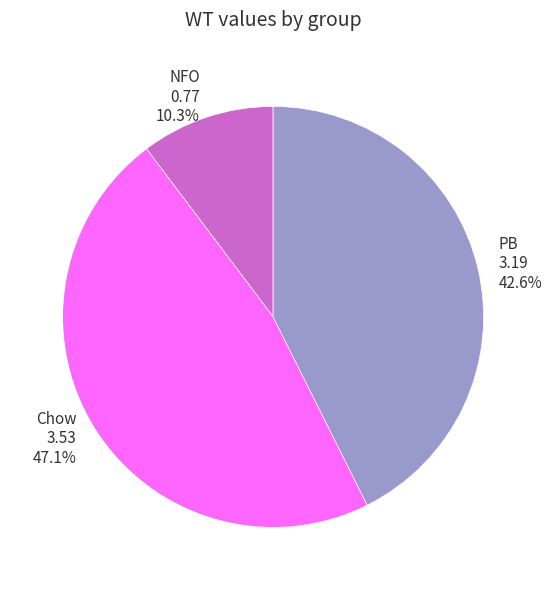

Does Chow account for over 50% of the chart?

No